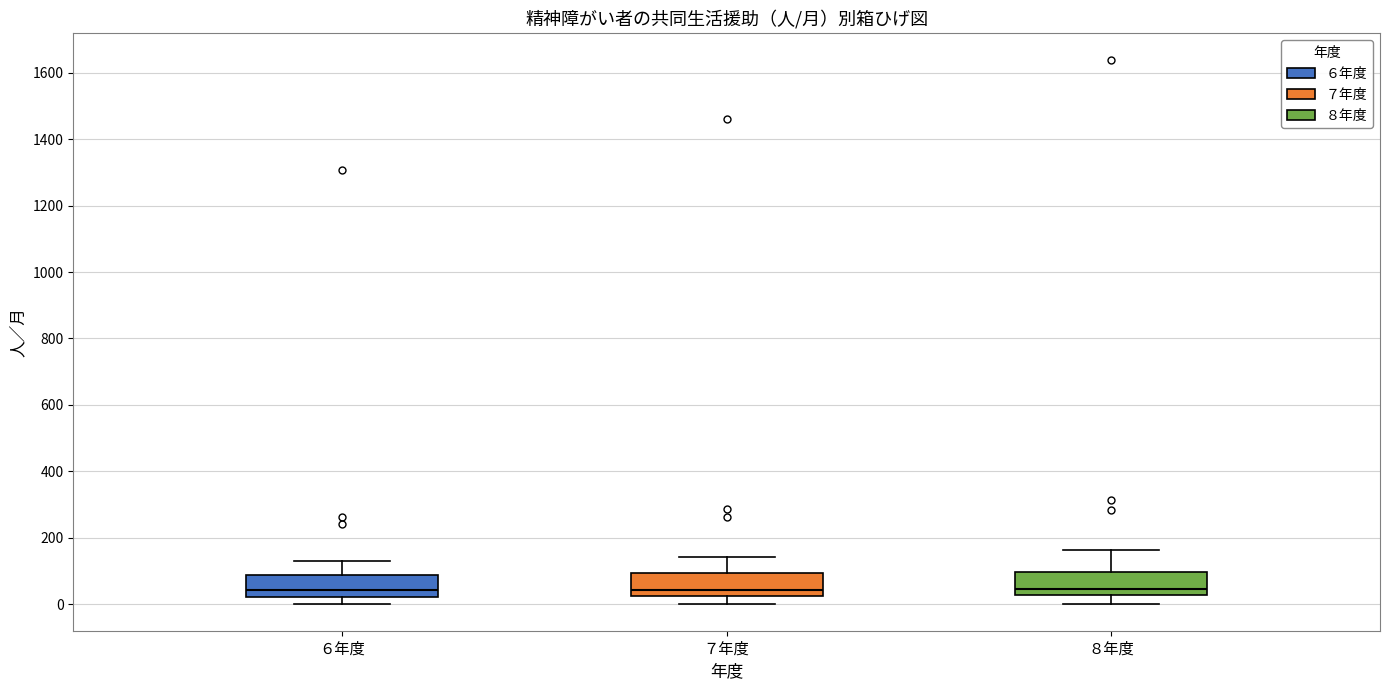

Reading left to right, read every box against the y-axis: the position of its median line, the range the box covers, and the ends of its whiskers. The values are not printed on the chart, so give them approximately, as read against the axis.

６年度: median 40, box 20 to 80, whiskers 0 to 120
７年度: median 40, box 20 to 100, whiskers 0 to 140
８年度: median 40, box 20 to 100, whiskers 0 to 160